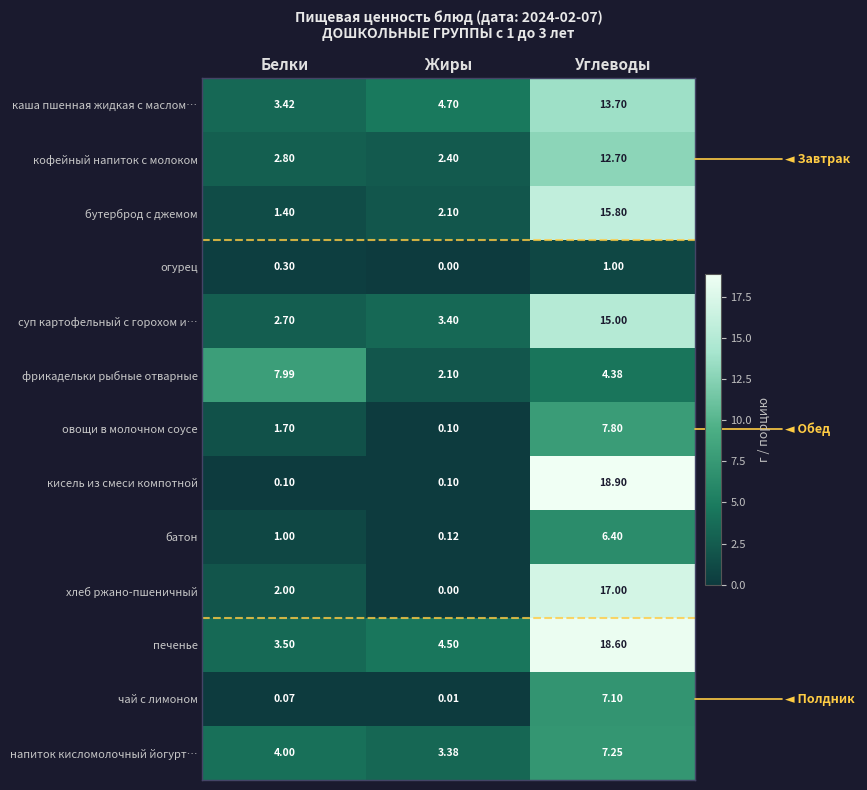

Which series has the widest spread of values?

кисель из смеси компотной